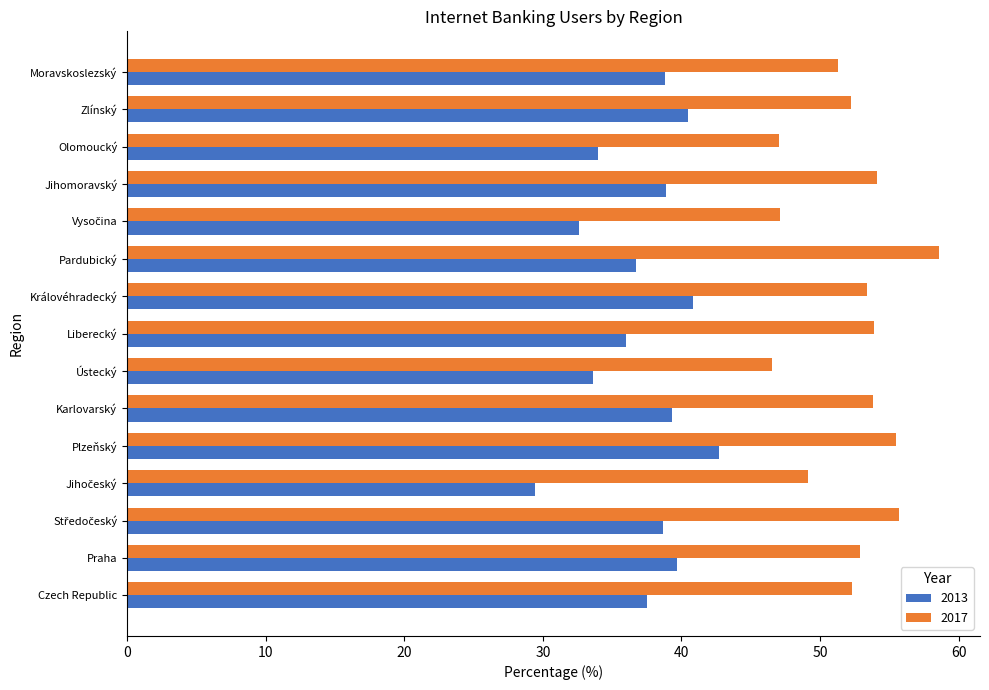

What is the minimum value for 2013?

29.4